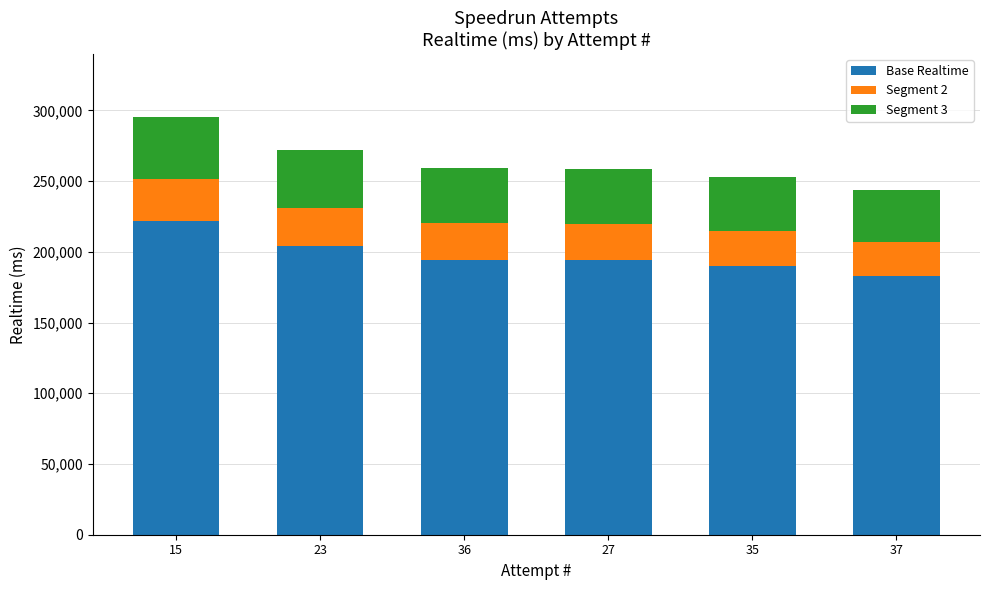

What is the maximum value for Base Realtime?

221697.8